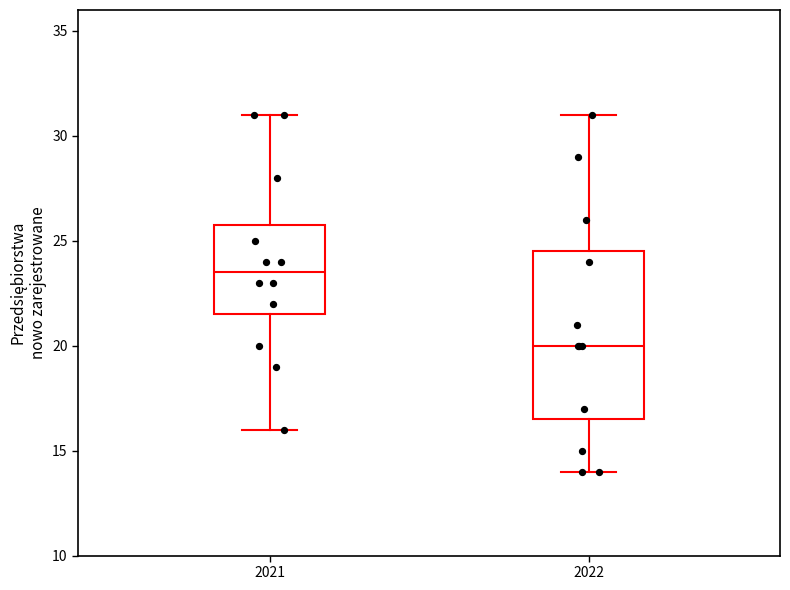

Which box's median line is the highest?

2021